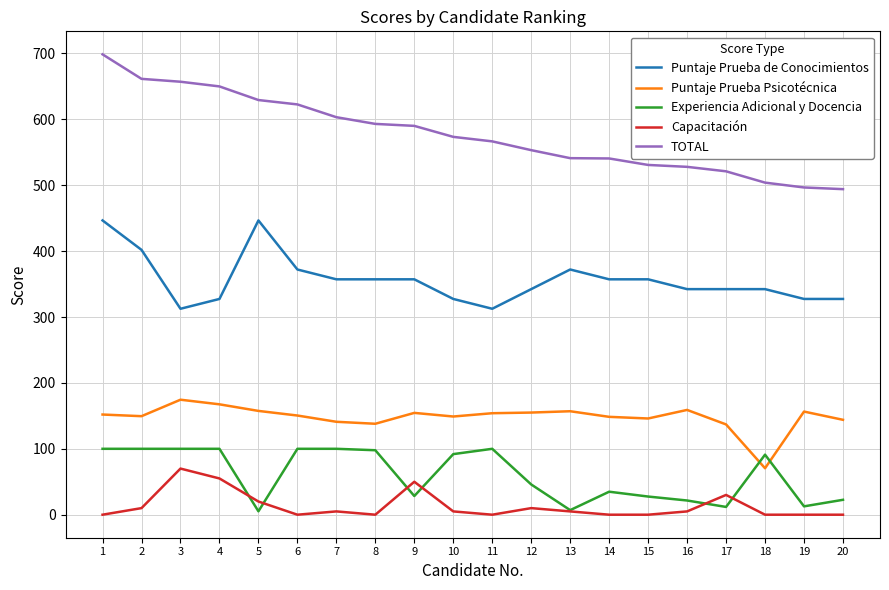

Between 4 and 15, which series saw the biggest shift?

TOTAL